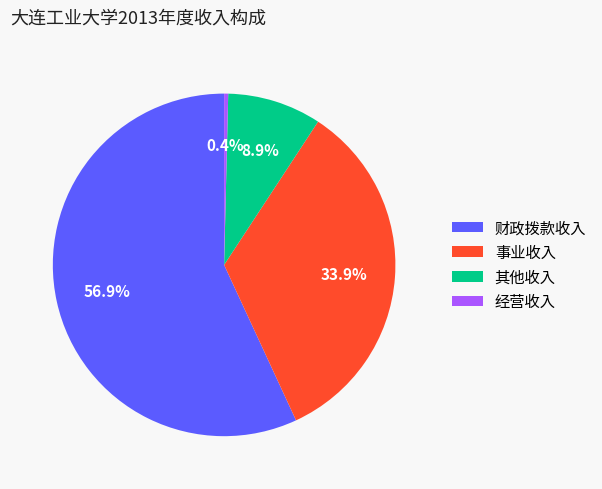

To the nearest percent, what portion does 其他收入 represent?

9%